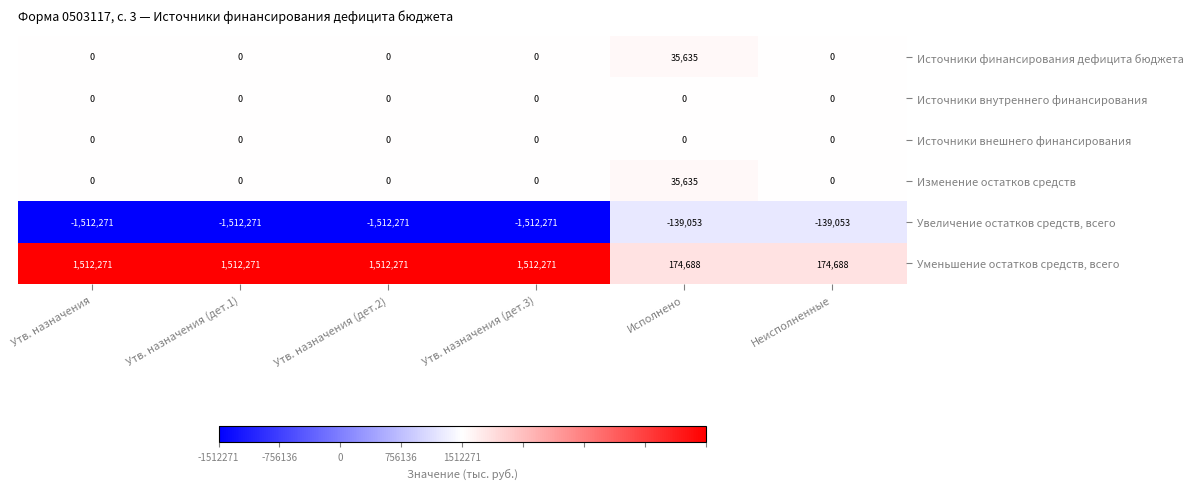

True or false: Изменение остатков средств has a value of -12342 at Утв. назначения (дет.1).

False